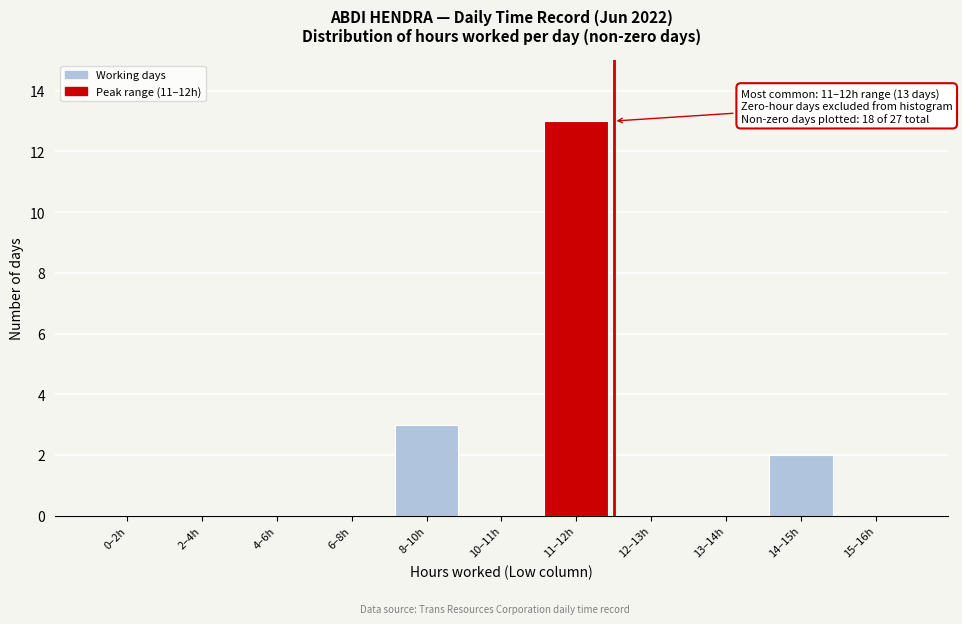

Reading left to right, extract all data points from this chart.

0–2h=0	2–4h=0	4–6h=0	6–8h=0	8–10h=3	10–11h=0	11–12h=13	12–13h=0	13–14h=0	14–15h=2	15–16h=0